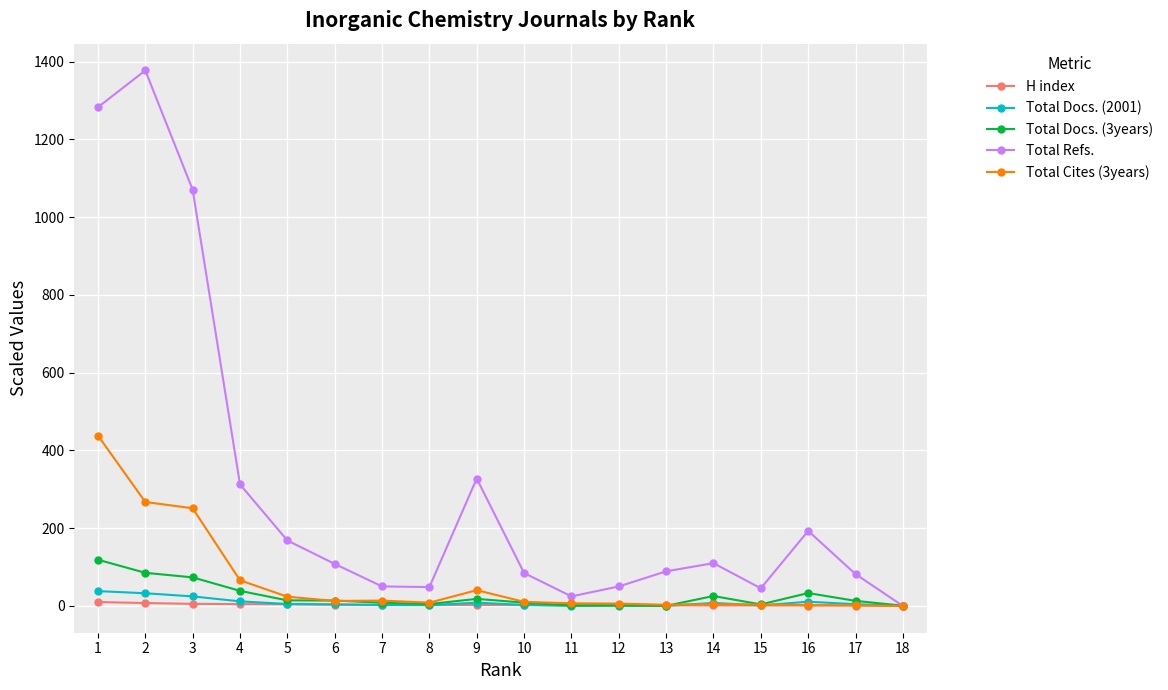

What is the value of the Total Docs. (3years) point at the 4th from the left?

38.8